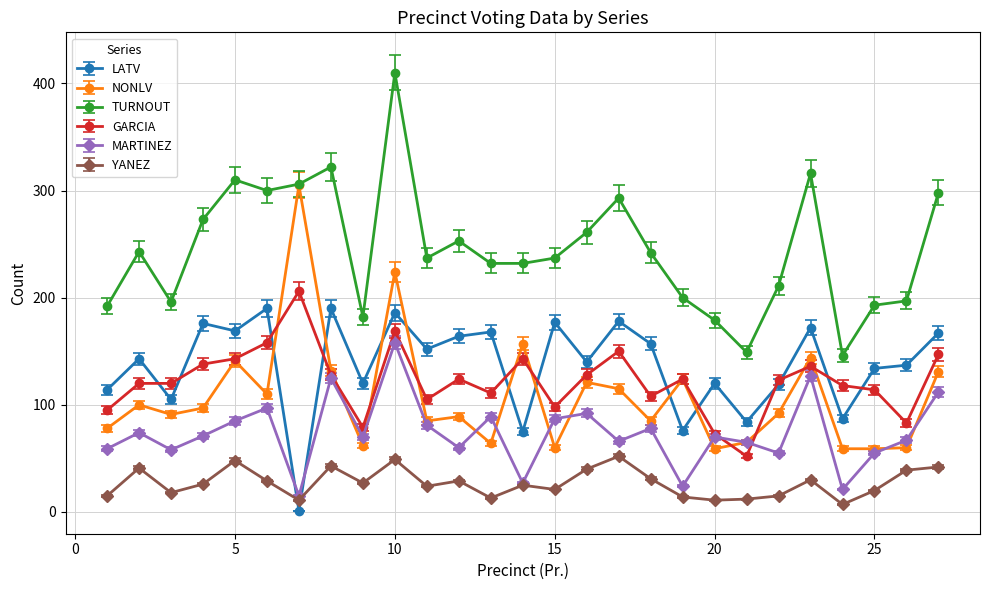

What is the highest value of the YANEZ series?

52